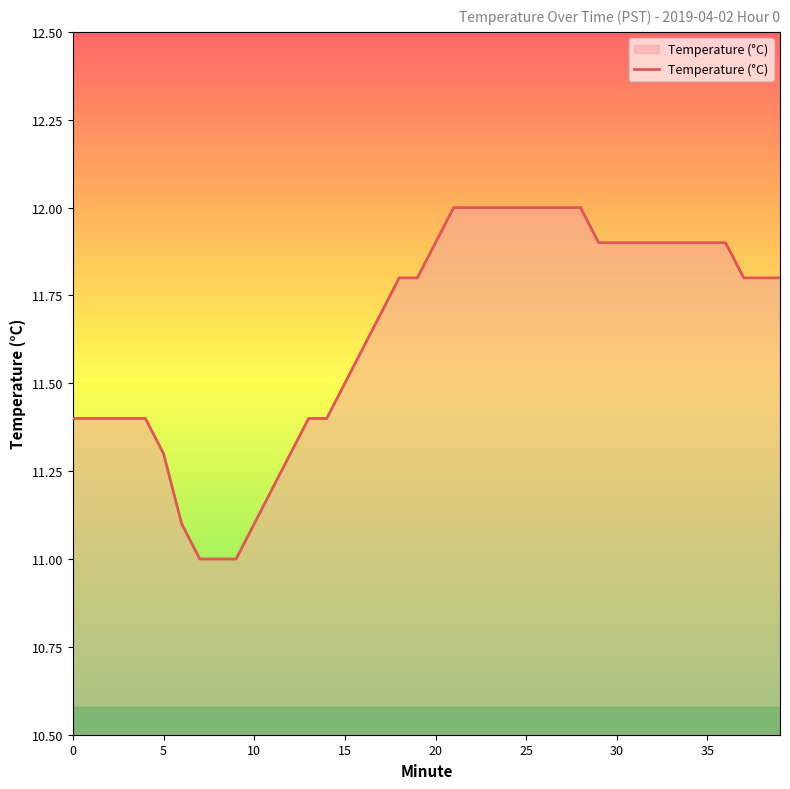

What is the difference between the maximum and minimum values?

1.0